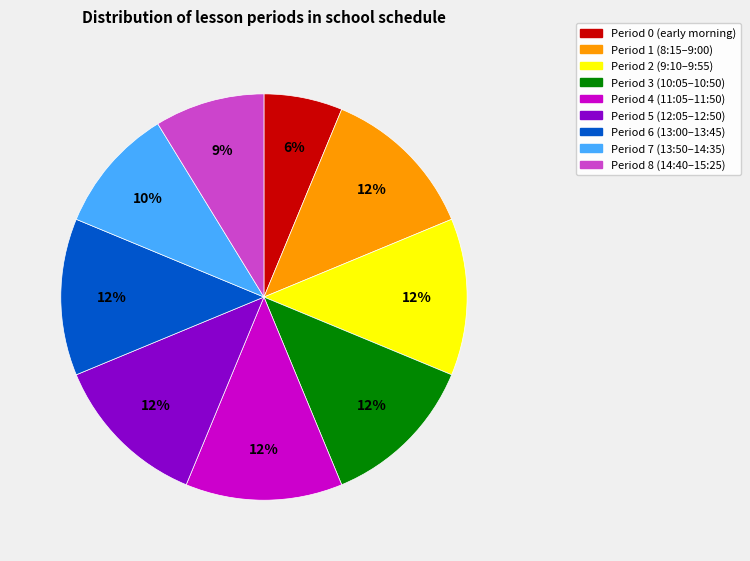

How many segments does this pie chart have?

9